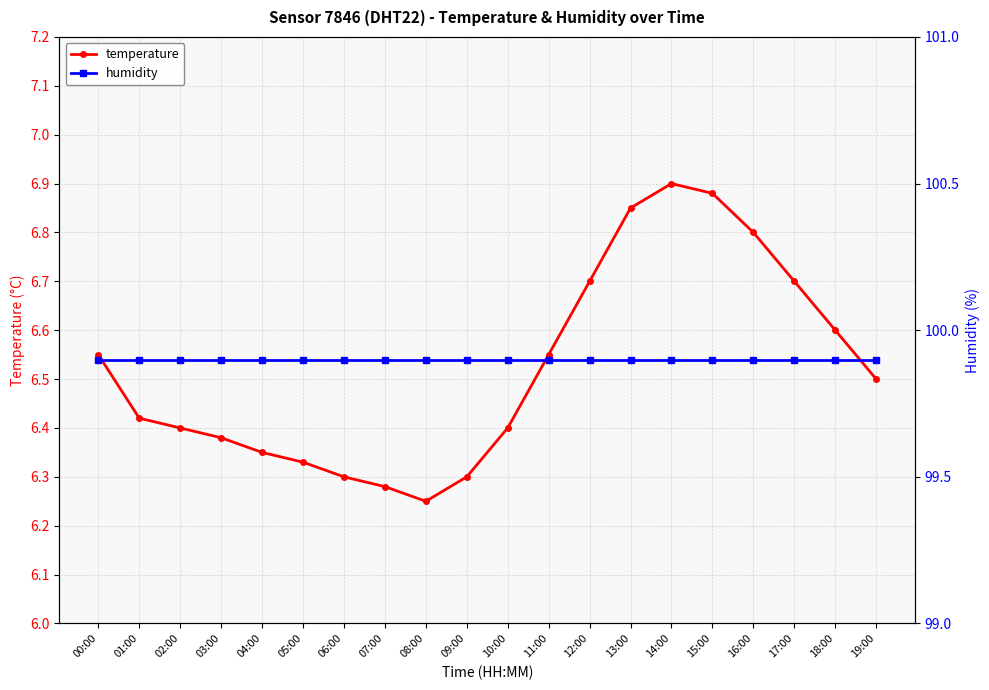

True or false: humidity and temperature intersect in this chart.

False